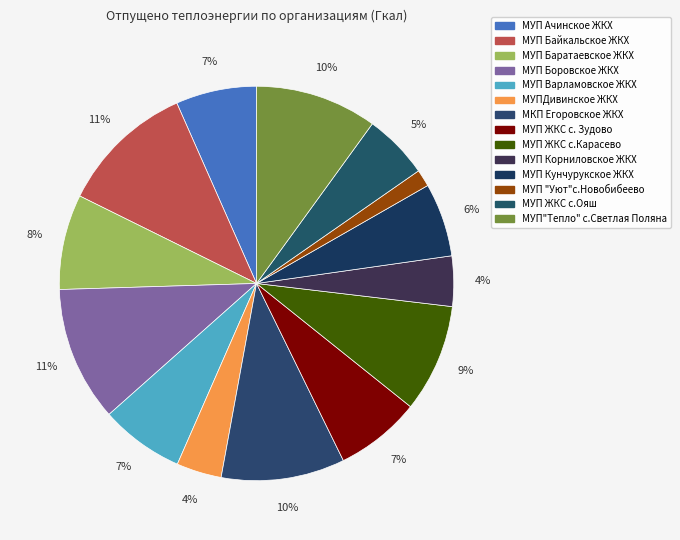

What is the change in value from МУП Варламовское ЖКХ to МУПДивинское ЖКХ?

-218